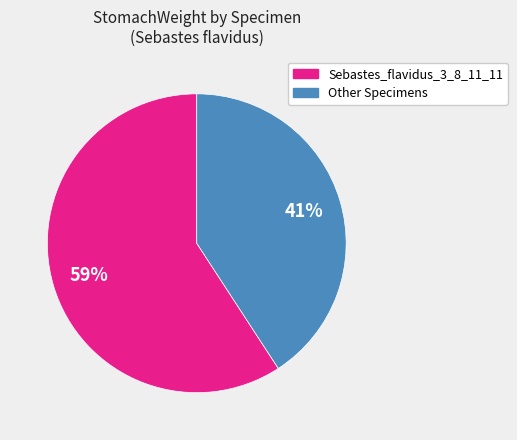

To the nearest percent, what is the difference between the largest and smallest slice percentages?

18%